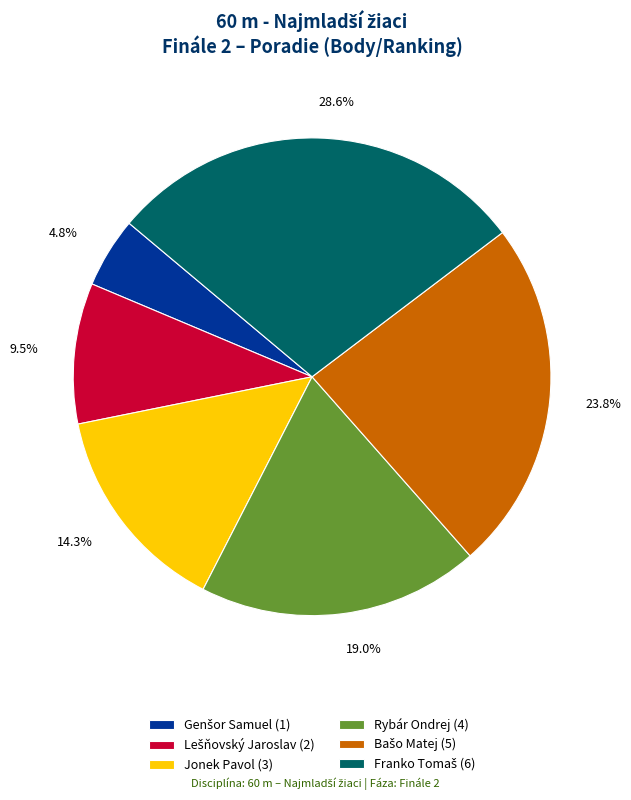

Is there any slice that represents more than half of the pie?

No